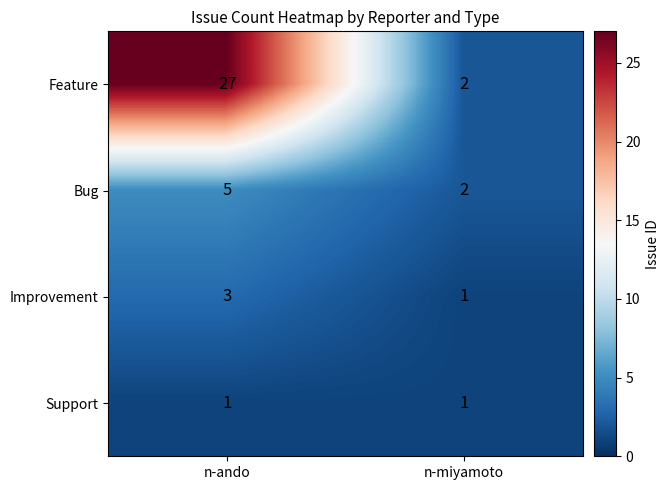

List the series in order of their peak value, lowest first.

Support, Improvement, Bug, Feature